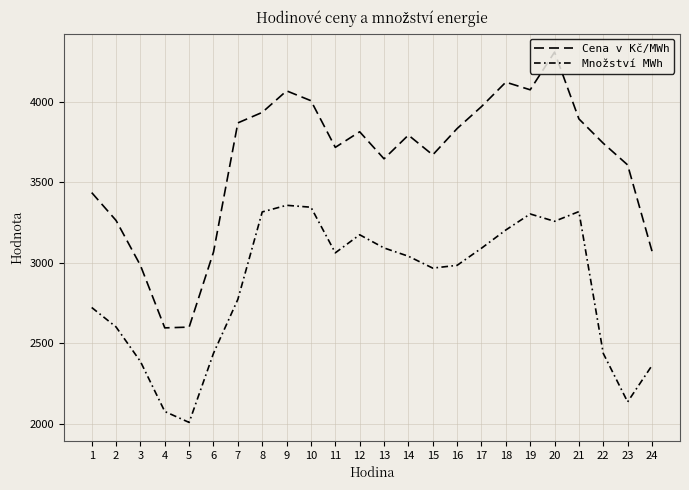

Reading left to right, list all the values displayed in this chart.

Cena v Kč/MWh: 1=3436.8	2=3263.8	3=2984.8	4=2596.5	5=2601.3	6=3067.2	7=3869.8	8=3935.1	9=4068.9	10=4007.7	11=3717.8	12=3814.7	13=3646.7	14=3793.9	15=3671.0	16=3834.7	17=3971.0	18=4122.8	19=4075.5	20=4309.4	21=3894.6	22=3743.3	23=3608.8	24=3073.0
Množství MWh: 1=2723.1	2=2602.1	3=2387.7	4=2077.0	5=2009.1	6=2438.6	7=2773.8	8=3316.7	9=3357.9	10=3346.0	11=3062.5	12=3174.9	13=3093.0	14=3041.5	15=2967.7	16=2984.9	17=3091.2	18=3204.5	19=3304.1	20=3258.5	21=3318.8	22=2437.9	23=2136.7	24=2362.6